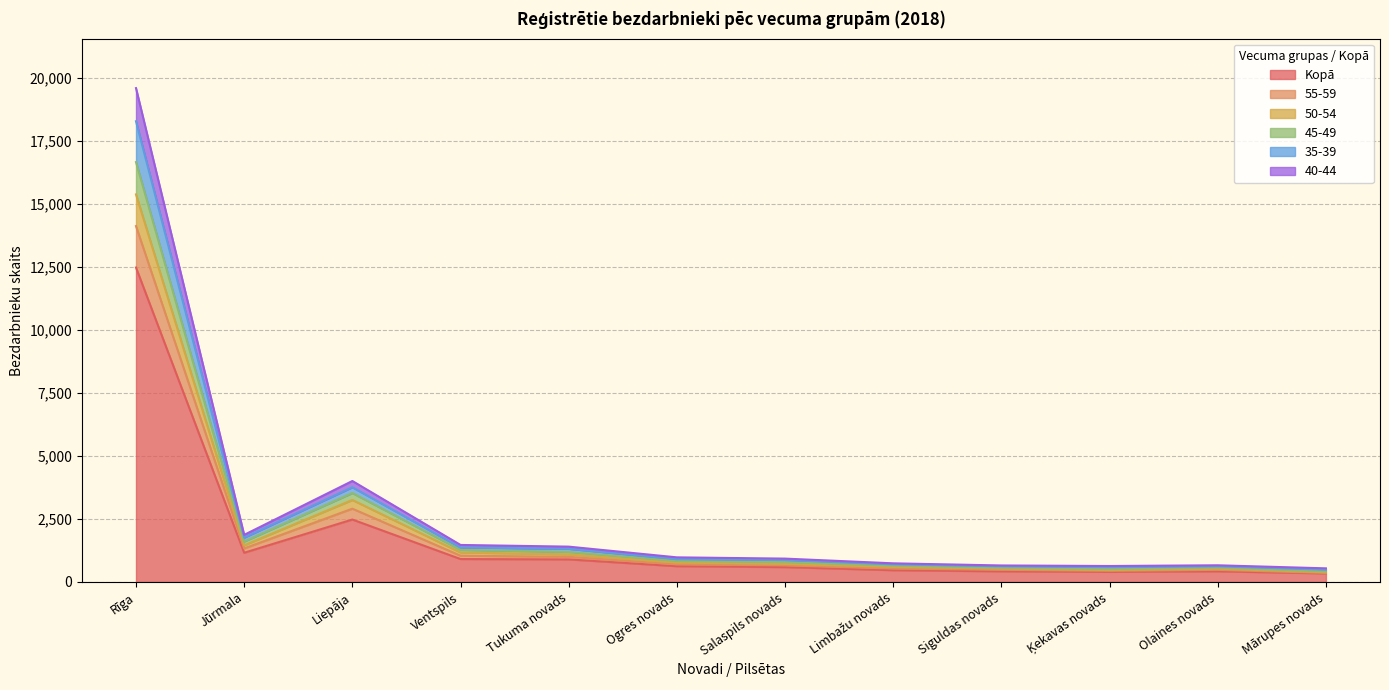

What is the maximum value for Kopā?

12472